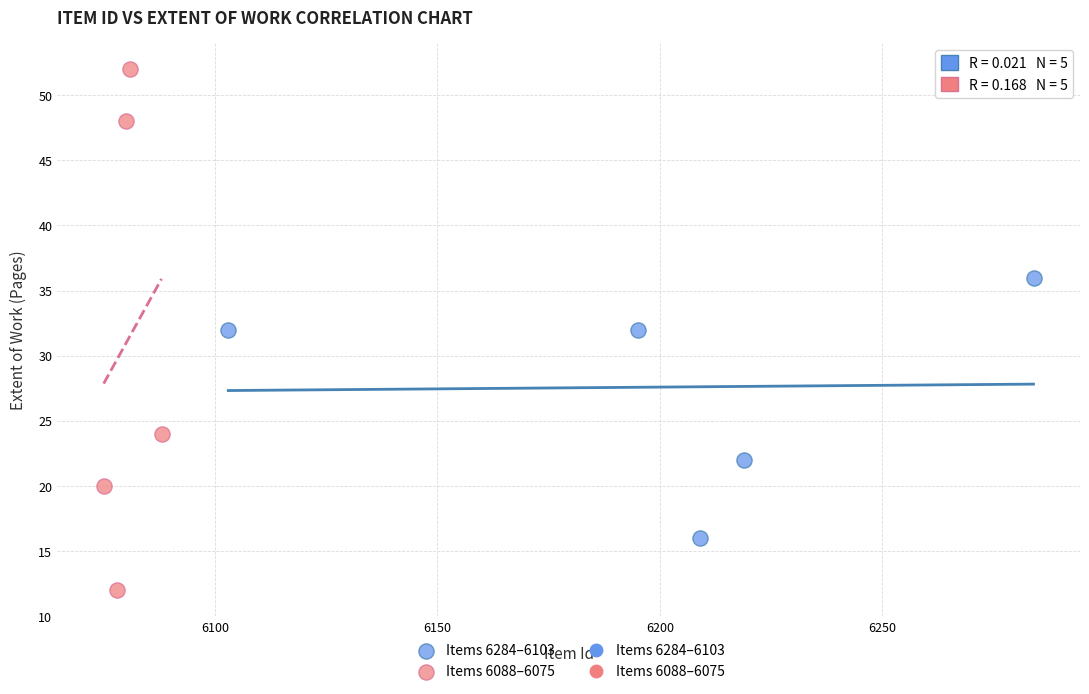

Which series has the widest spread of Y values?

Items 6088–6075